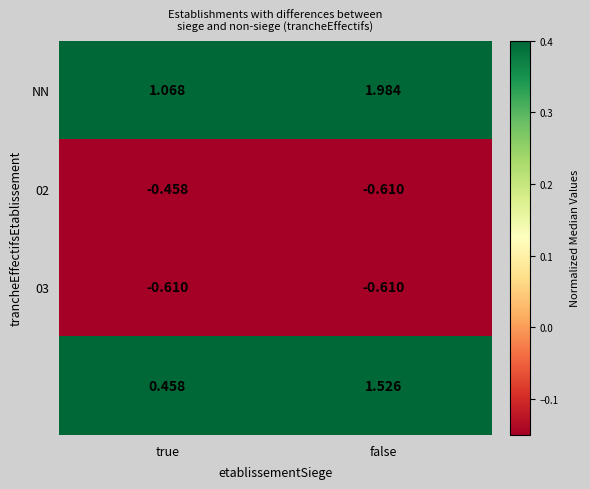

Which category has the highest value across all series?

false